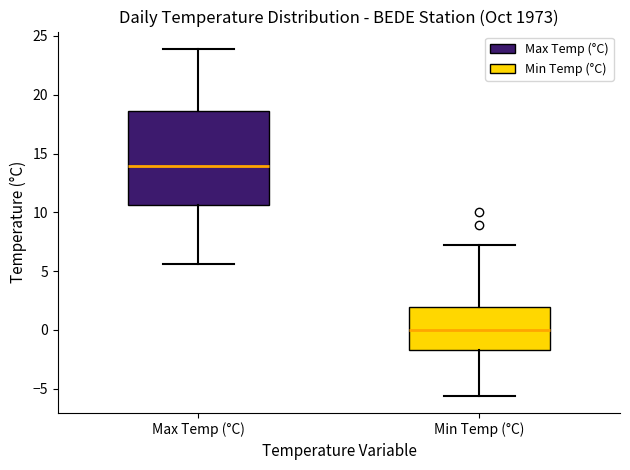

Comparing the boxes themselves (not the whiskers), which one is the tallest?

Max Temp (°C)